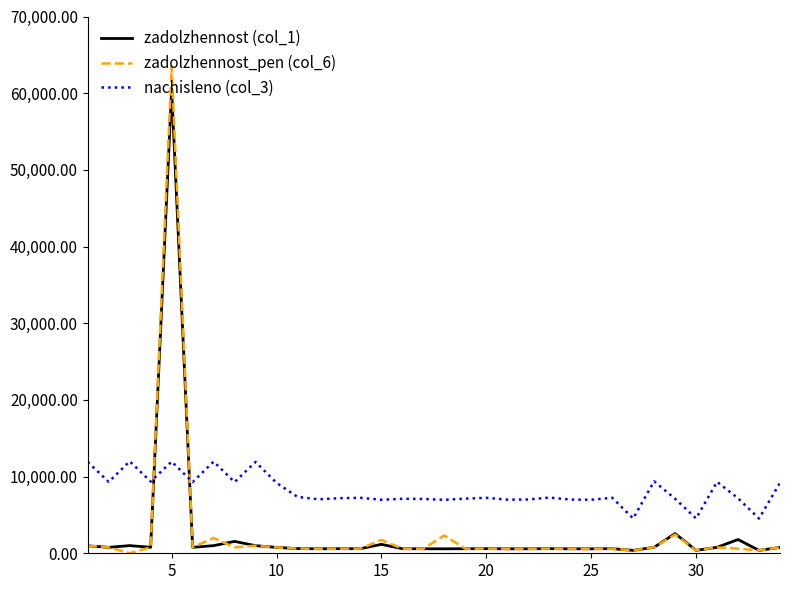

How many values in the nachisleno (col_3) series exceed 7231?

18